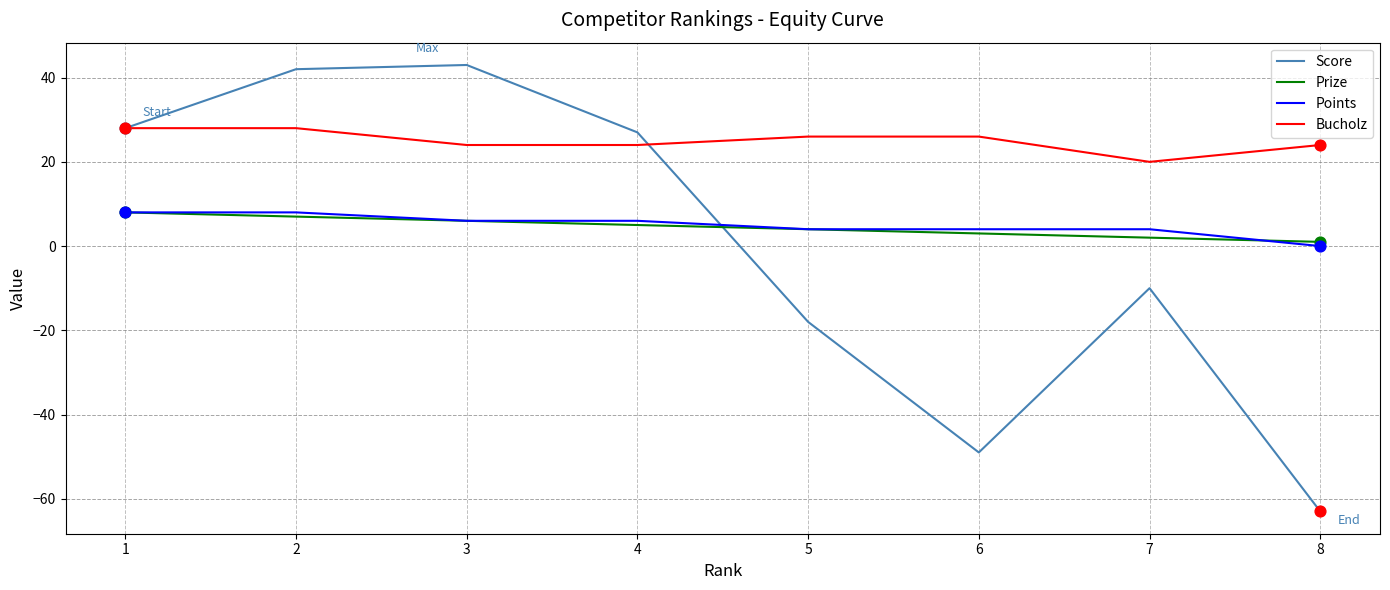

At which category is the sum across all series the highest?

2